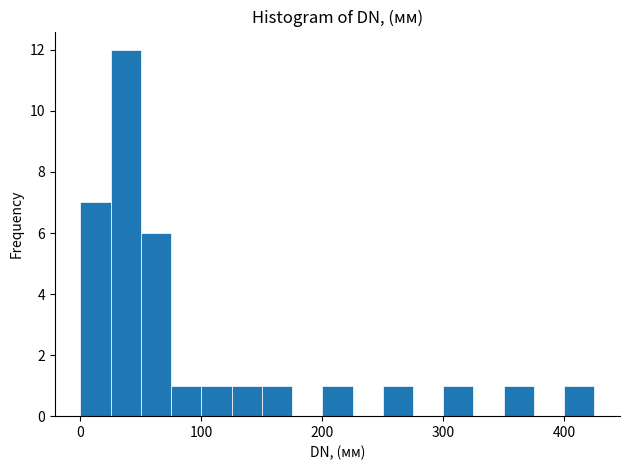

Around what value on the x-axis is the tallest bar? Give the approximate position of its centre, as read against the axis.

40